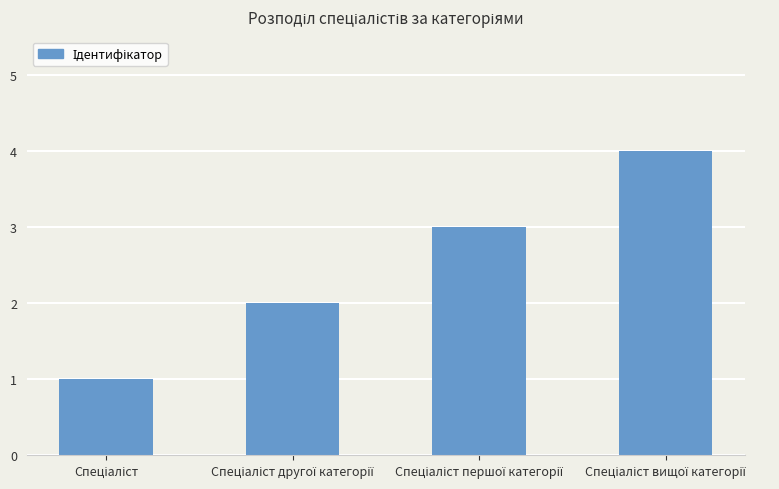

What is the maximum value shown in the chart?

4